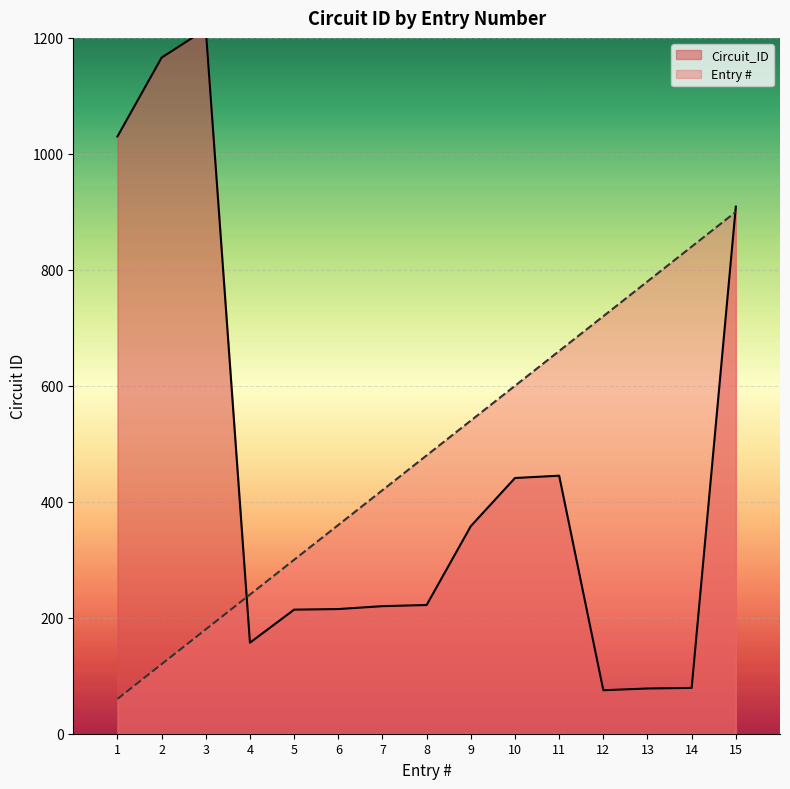

What is the total value across all series at 10?

1041